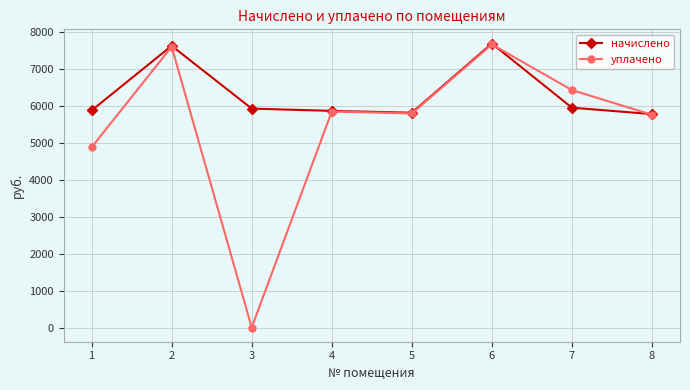

What is the lowest value of the начислено series?

5774.3